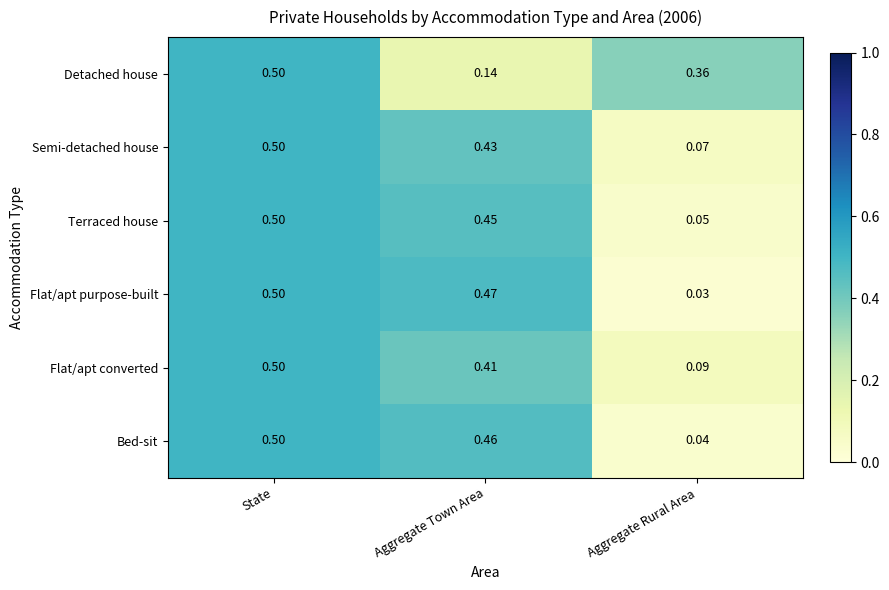

List the labels in order of Flat/apt converted value, smallest first.

Aggregate Rural Area, Aggregate Town Area, State